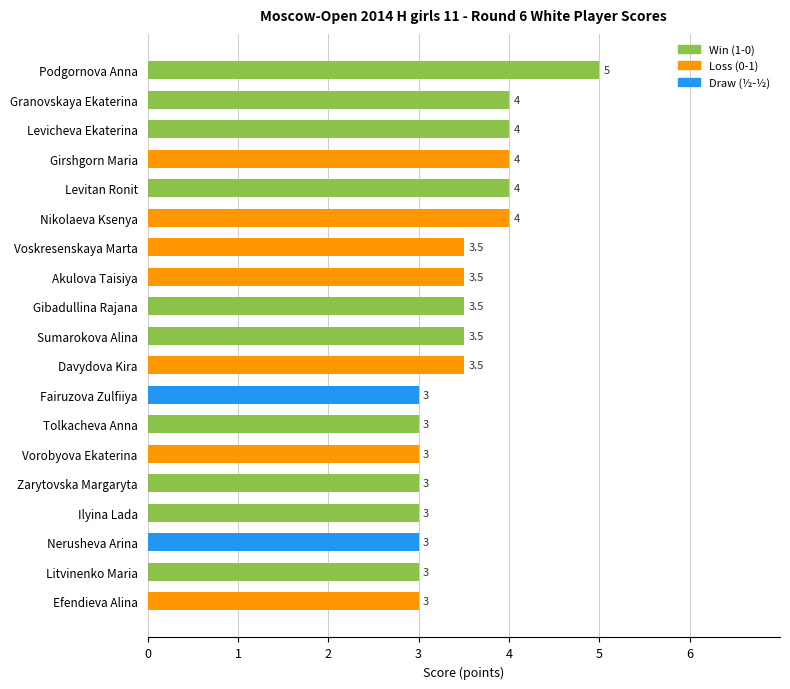

Count the values in the range 3 to 4.

18